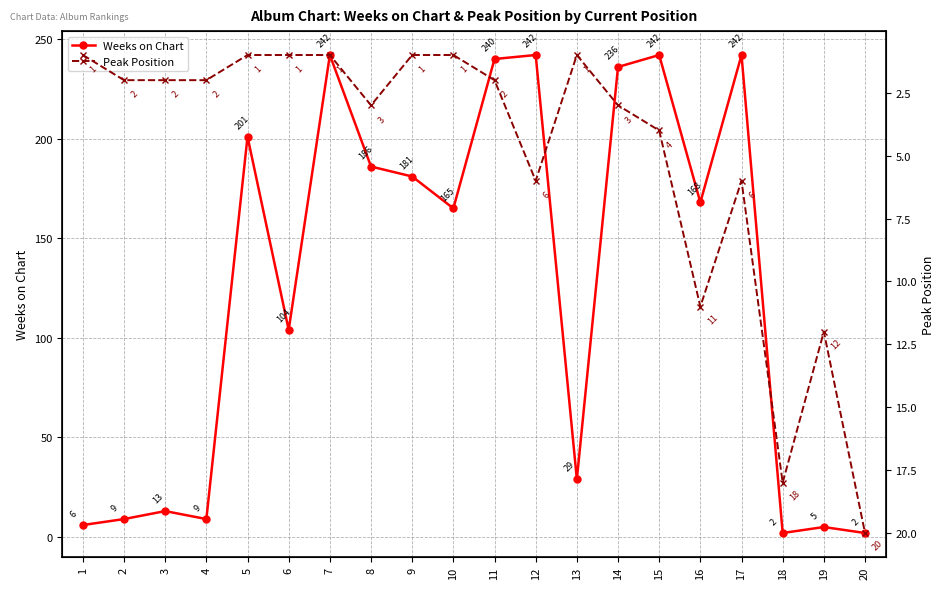

What is the average value of the Weeks on Chart series?

126